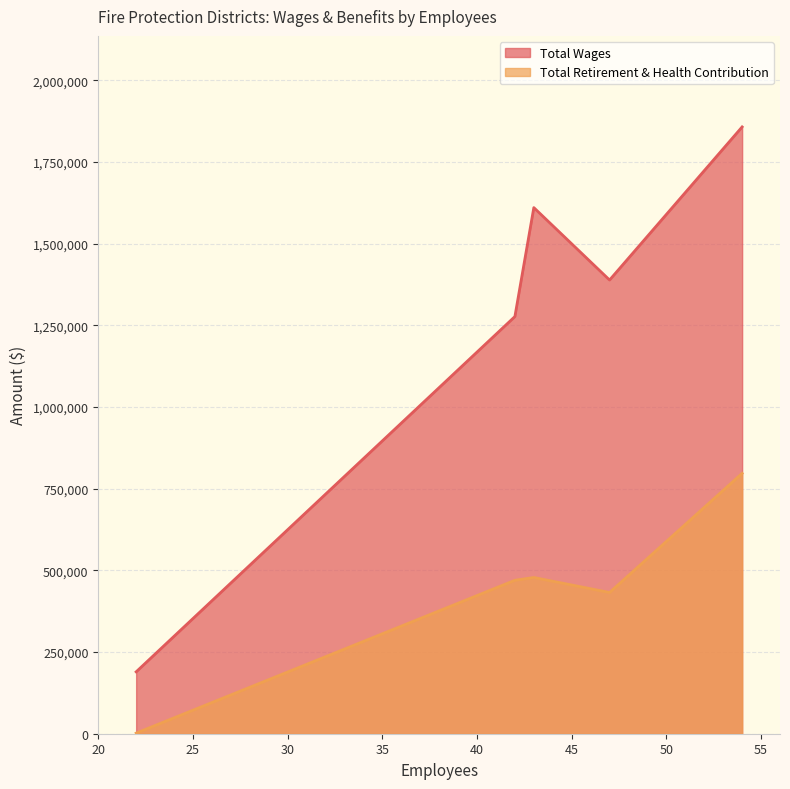

Reading left to right, transcribe all the data shown in this chart.

Total Wages: 54=1856983	43=1610040	47=1388436	42=1276658	22=189390
Total Retirement & Health Contribution: 54=796777	43=478099	47=432190	42=469597	22=1800